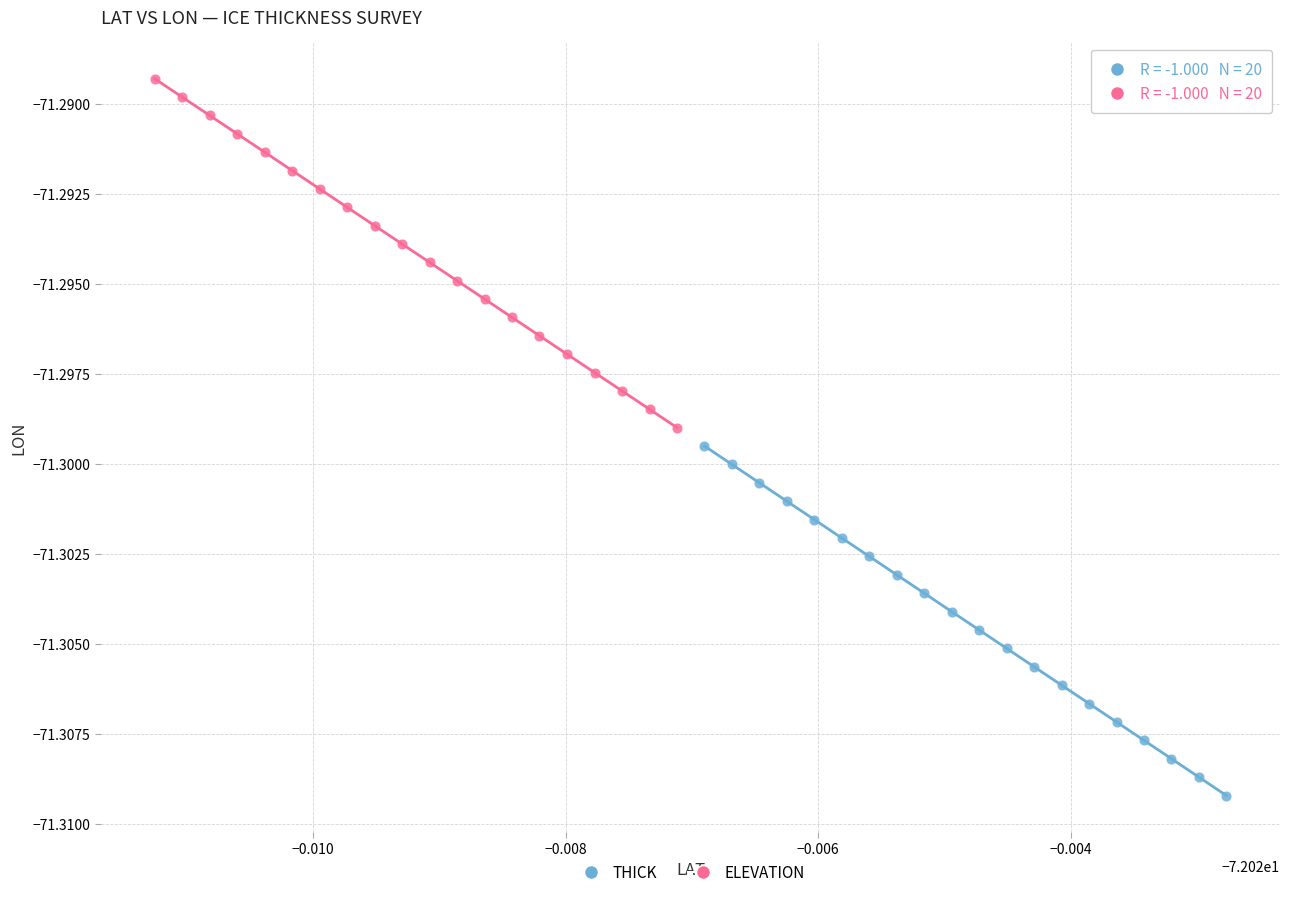

Which series has the widest spread of Y values?

THICK